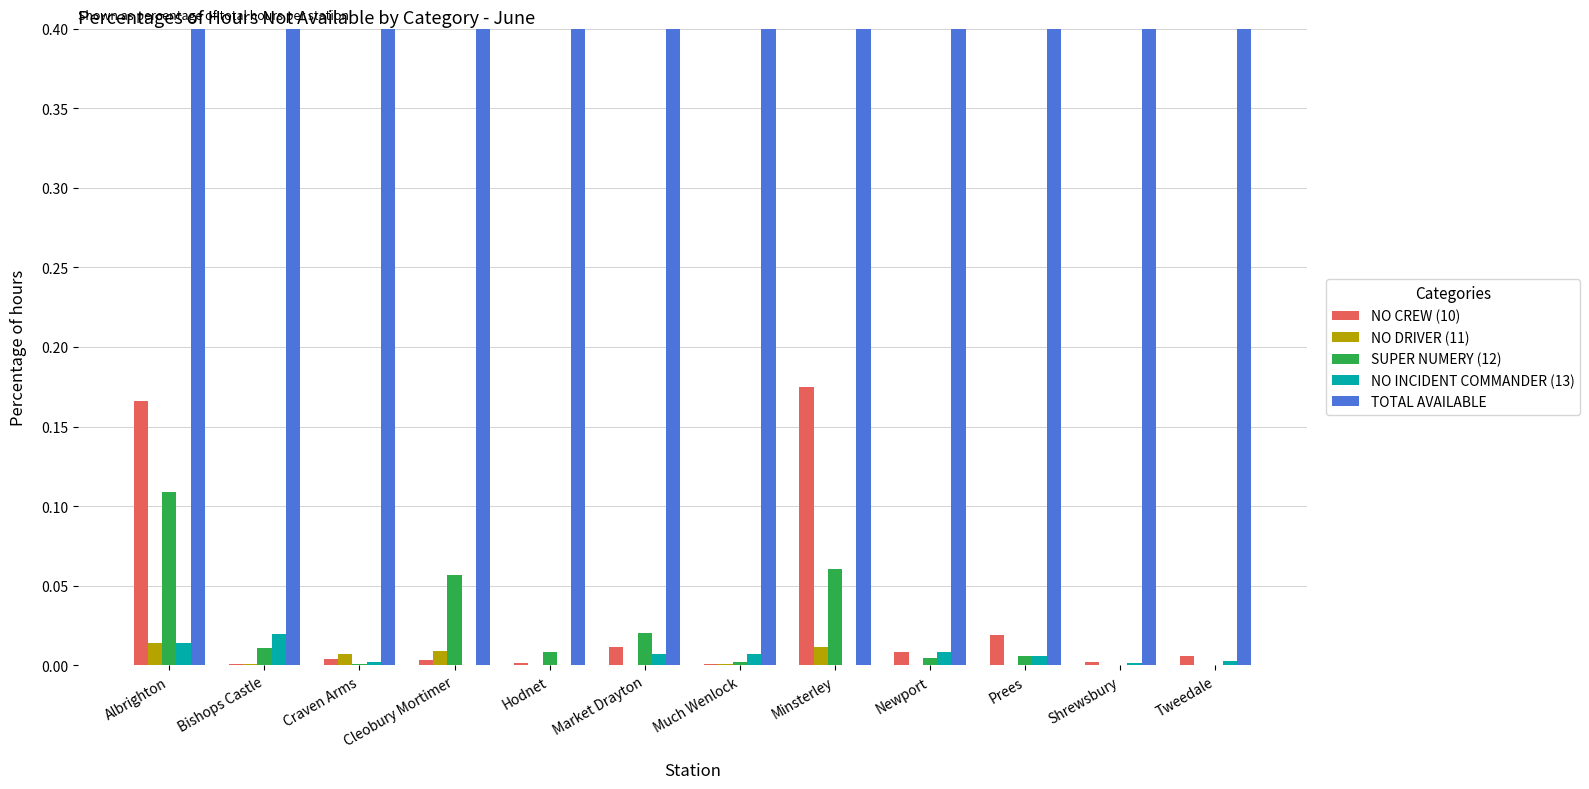

What are all the series names shown in the legend?

NO CREW (10), NO DRIVER (11), SUPER NUMERY (12), NO INCIDENT COMMANDER (13), TOTAL AVAILABLE